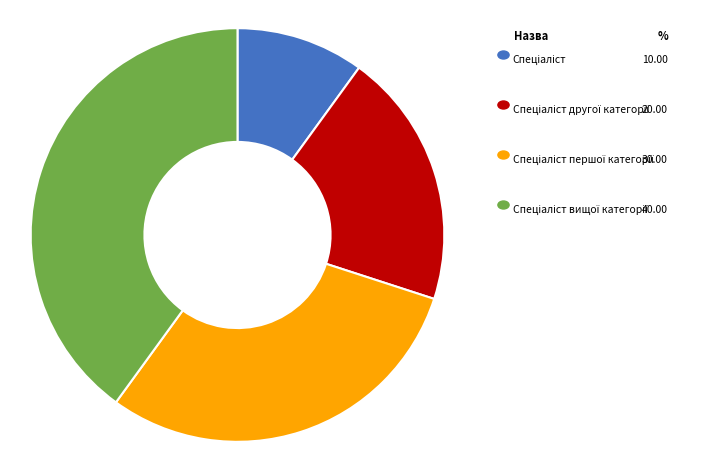

Is there a majority slice in this chart?

No